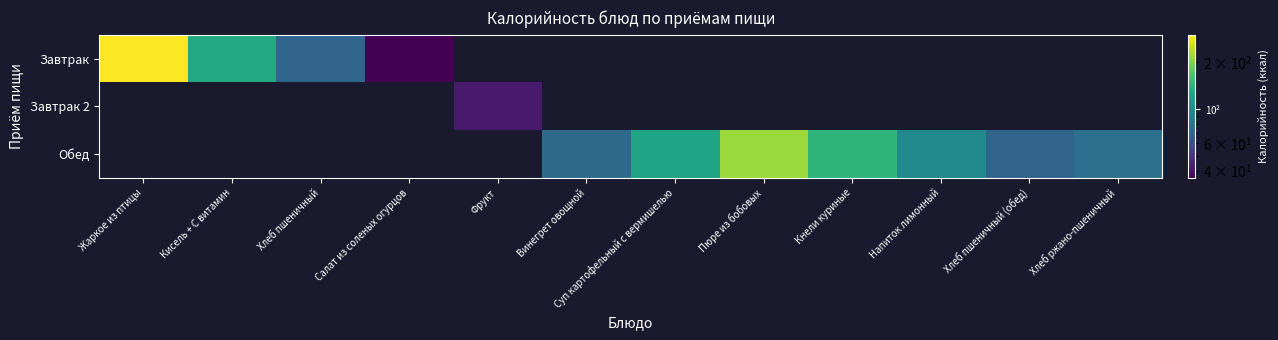

At Кисель + С витамин, list the series in order from smallest to largest.

Завтрак, Завтрак 2, Обед